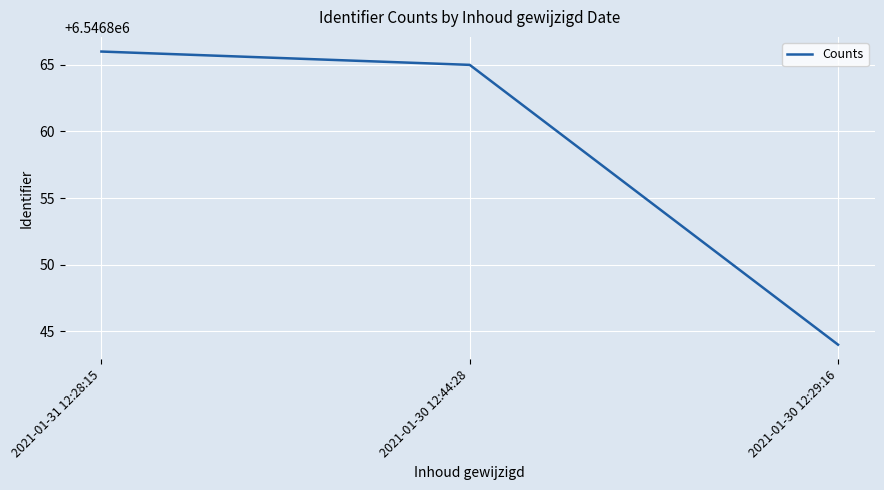

What is the average value?

6546858